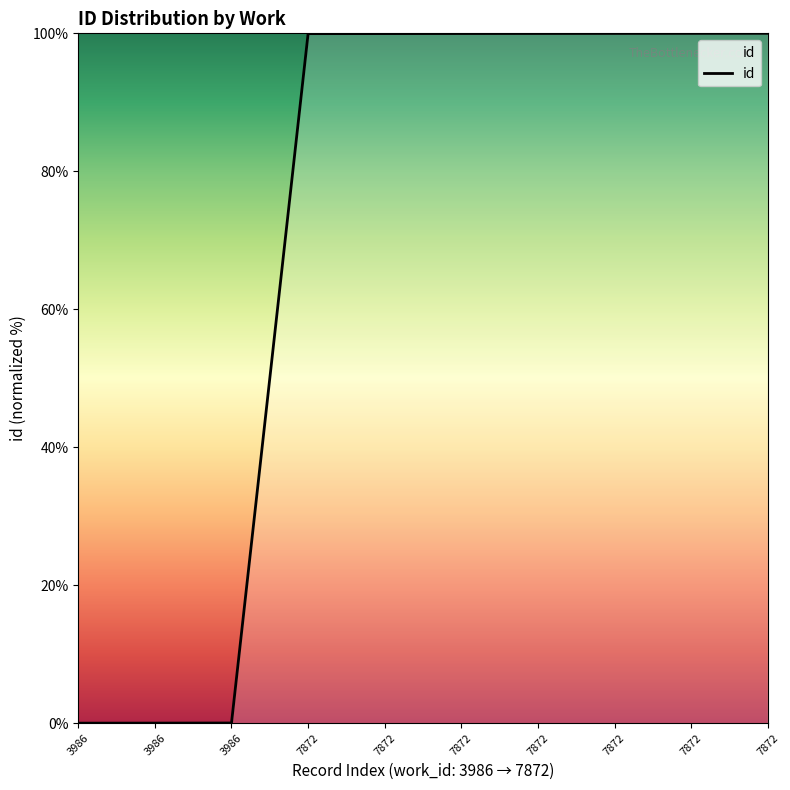

What is the sum of all values?

699.9